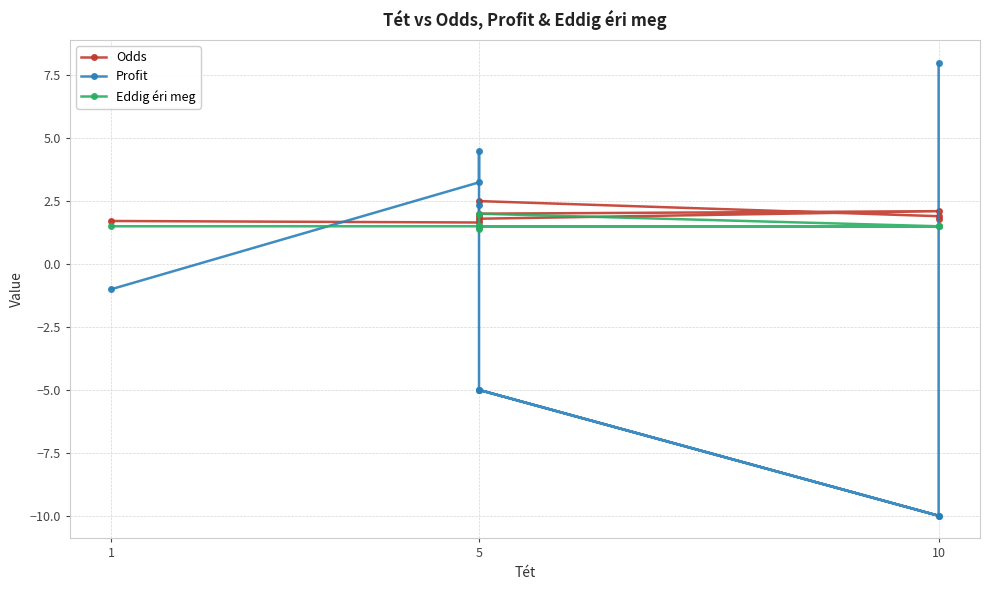

What is the greatest value displayed?

8.0